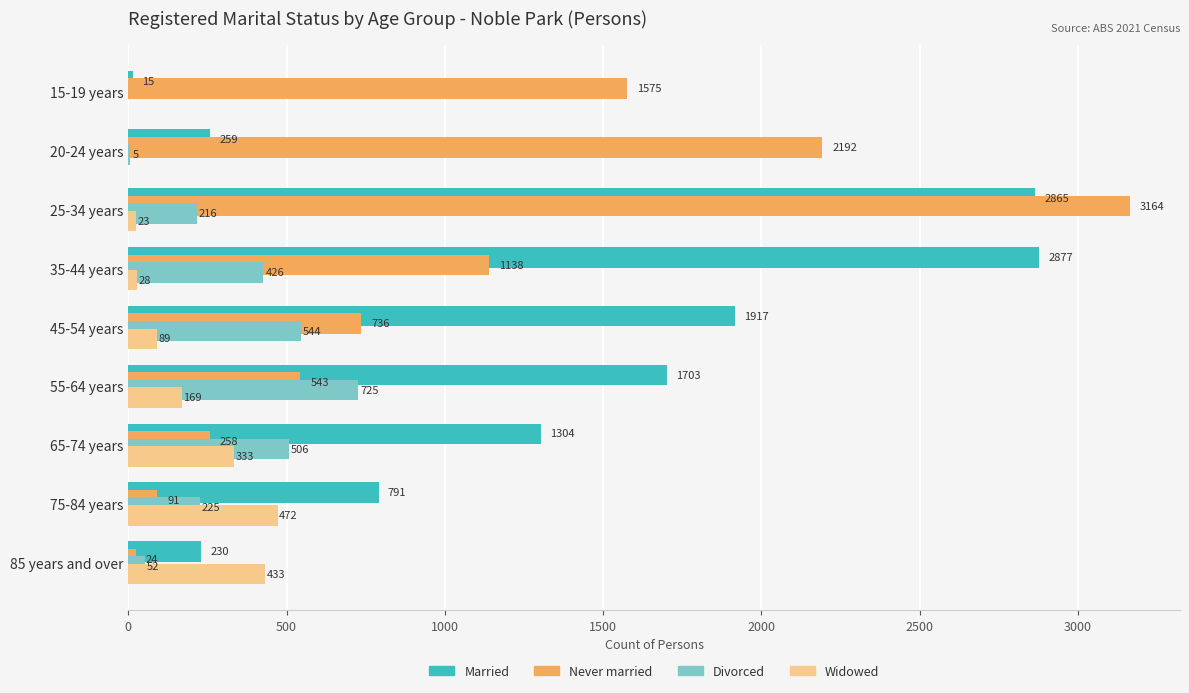

The Divorced series shows 725 at 55-64 years. True or false?

True